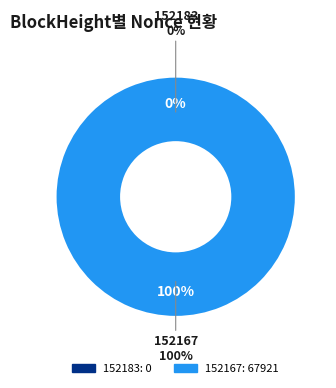

How much of the chart is everything except 152183?

100.0%